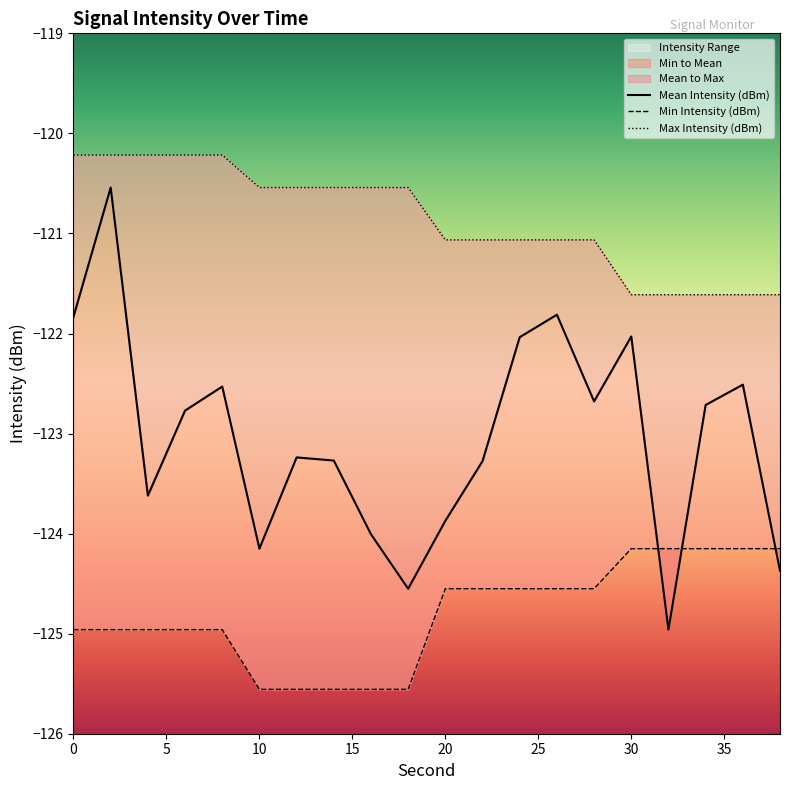

What is the value of the Min Intensity (dBm) point at the 19th from the left?

-124.2